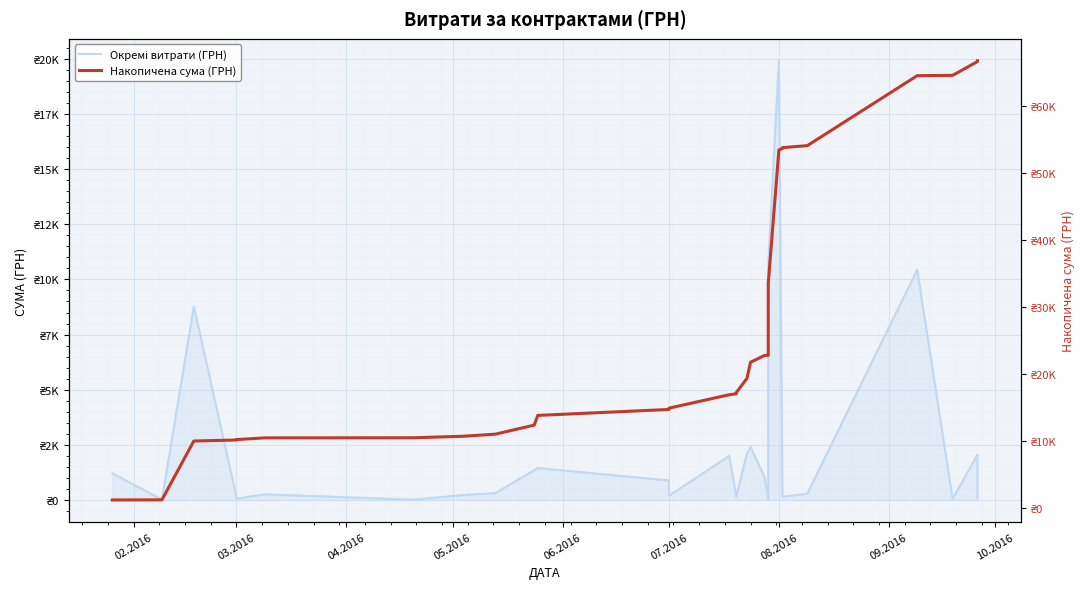

True or false: Окремі витрати (ГРН) and Накопичена сума (ГРН) cross at least once.

False